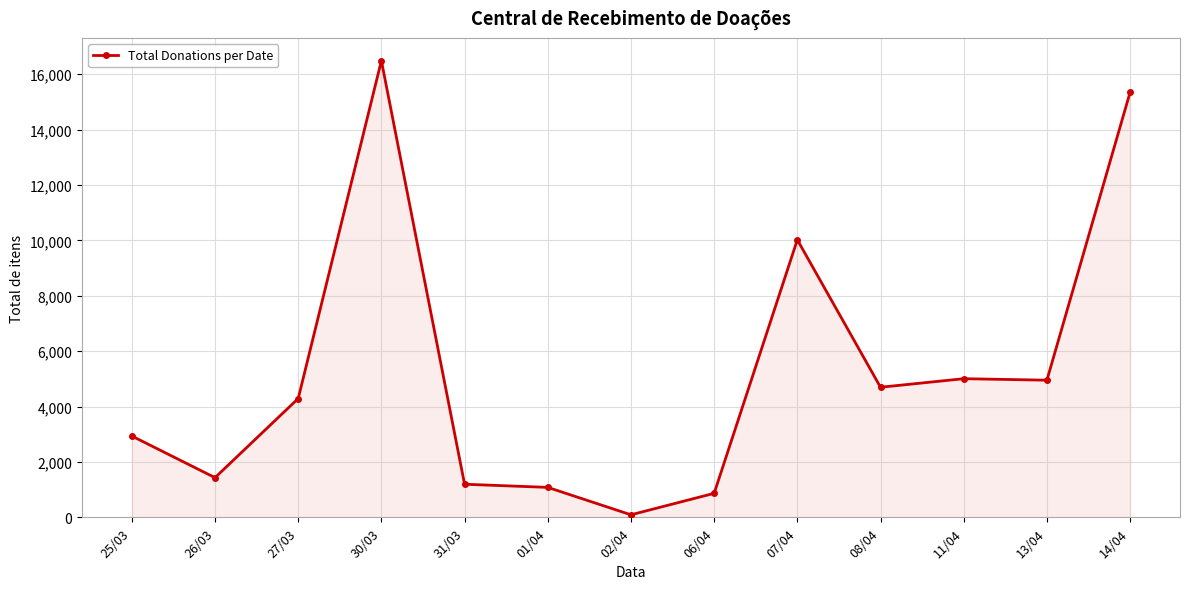

What is the label of the 9th point from the left?

07/04